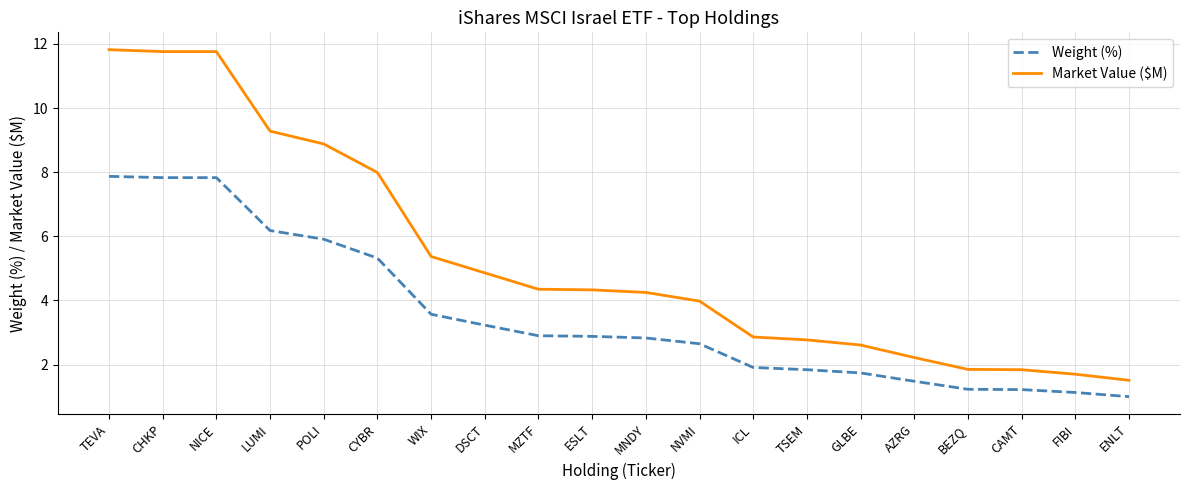

What is the highest value of the Market Value ($M) series?

11.8